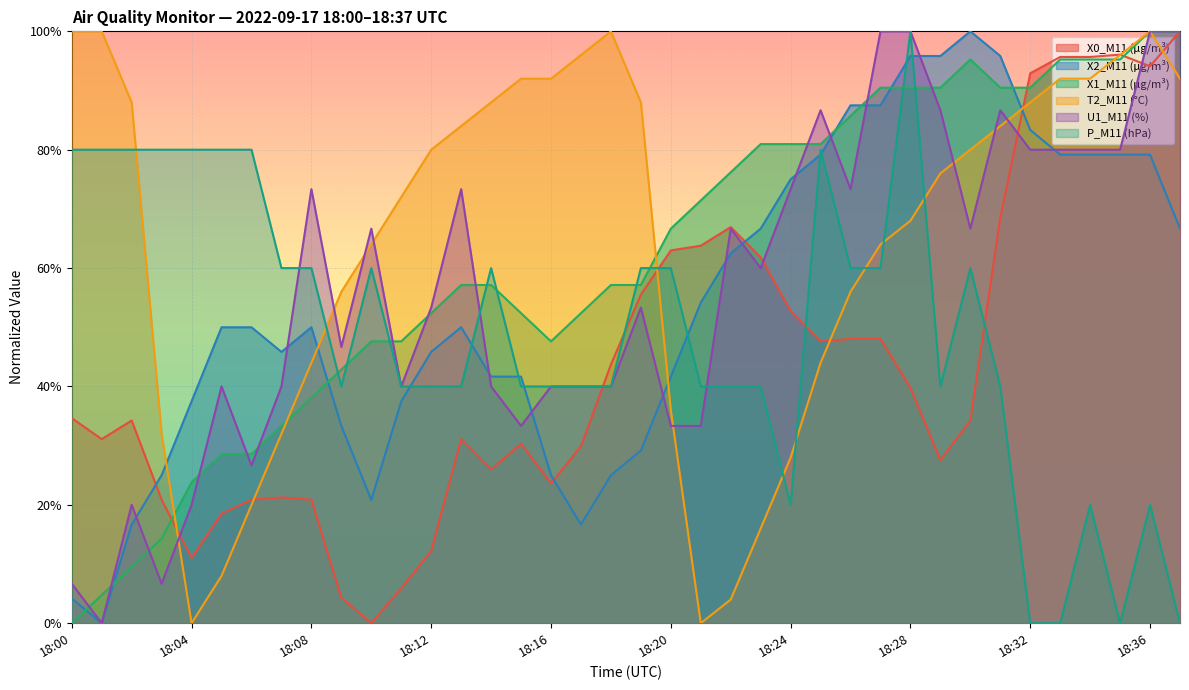

The X1_M11 (μg/m³) series shows 0.3 at 18:28. True or false?

False